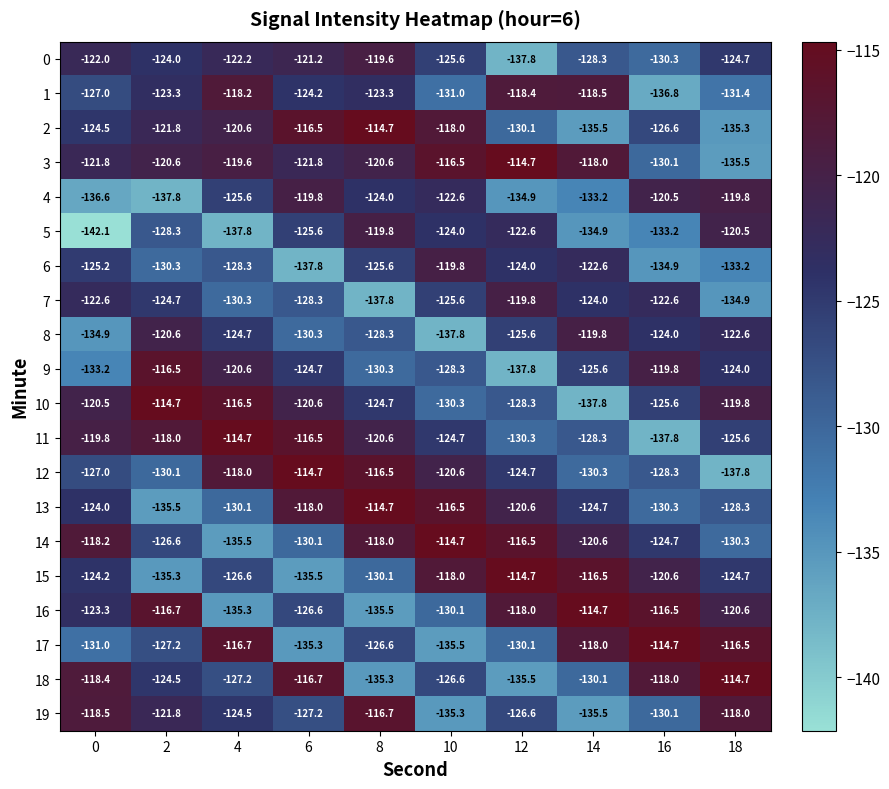

How many data points in 7 are less than -124?

6